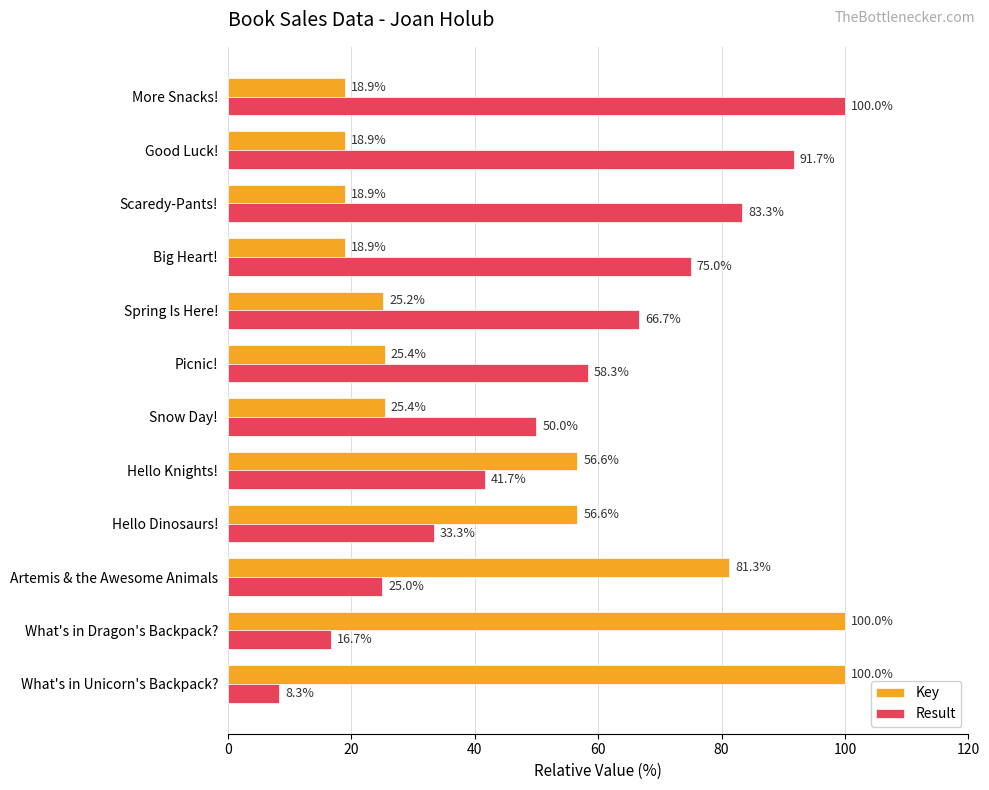

Is it true that Result equals 28.6 at Big Heart!?

False